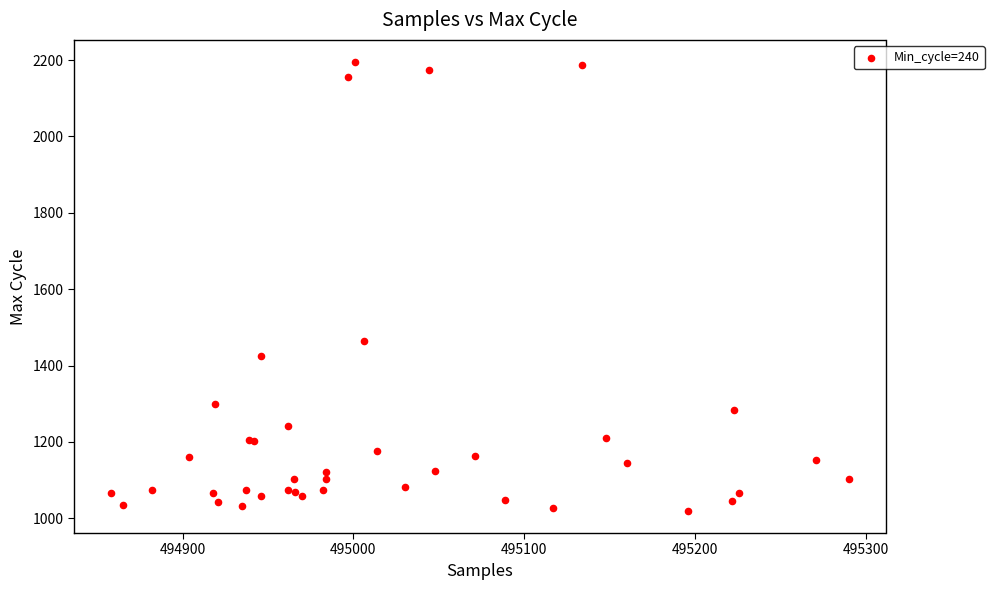

What Y value in the scatter plot is closest to 1607?

1463